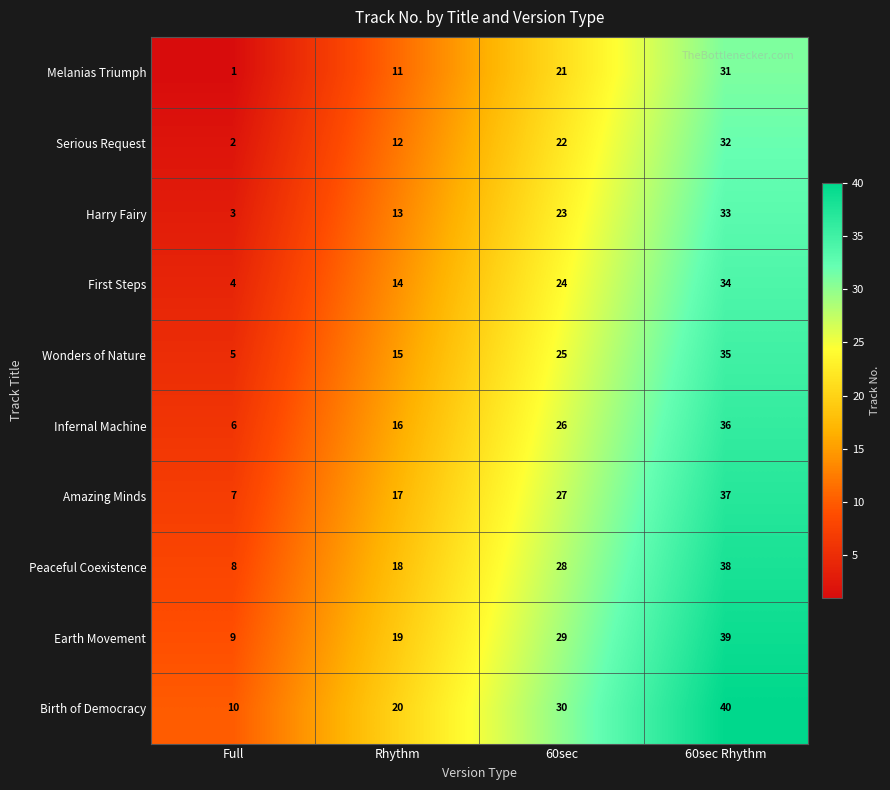

Is it true that Wonders of Nature equals 15 at Rhythm?

True